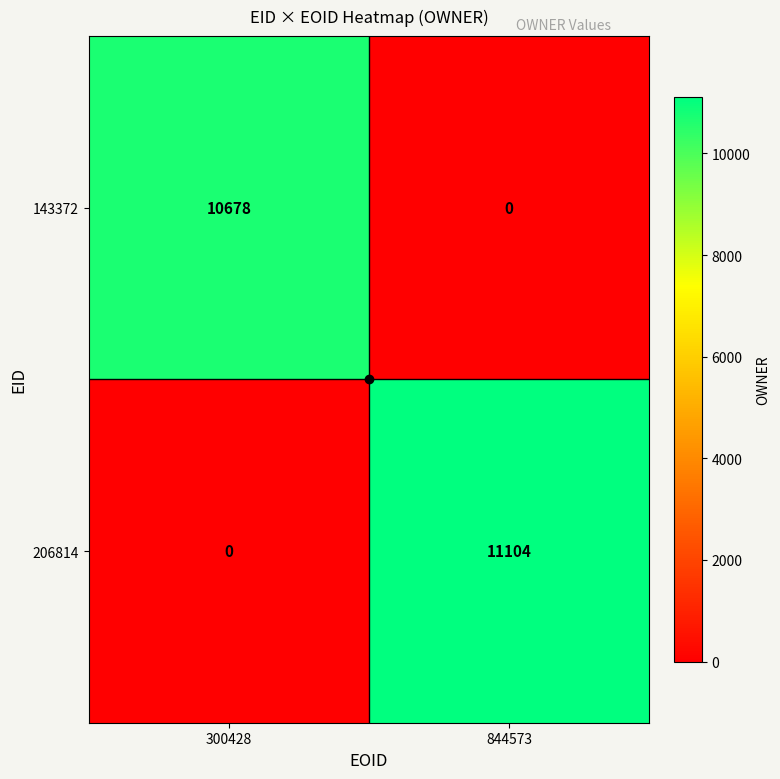

At 300428, list the series in order from largest to smallest.

143372, 206814